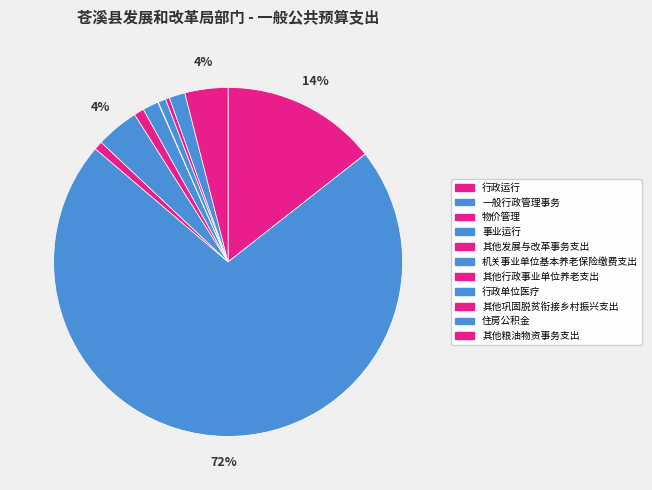

What portion of the pie excludes 事业运行?

96.0%